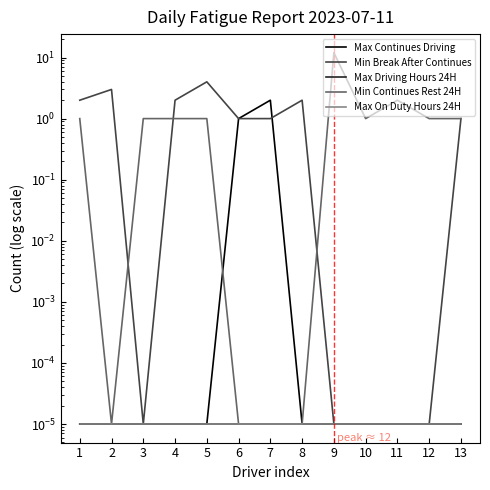

Which series has the largest total across all categories?

Min Continues Rest 24H